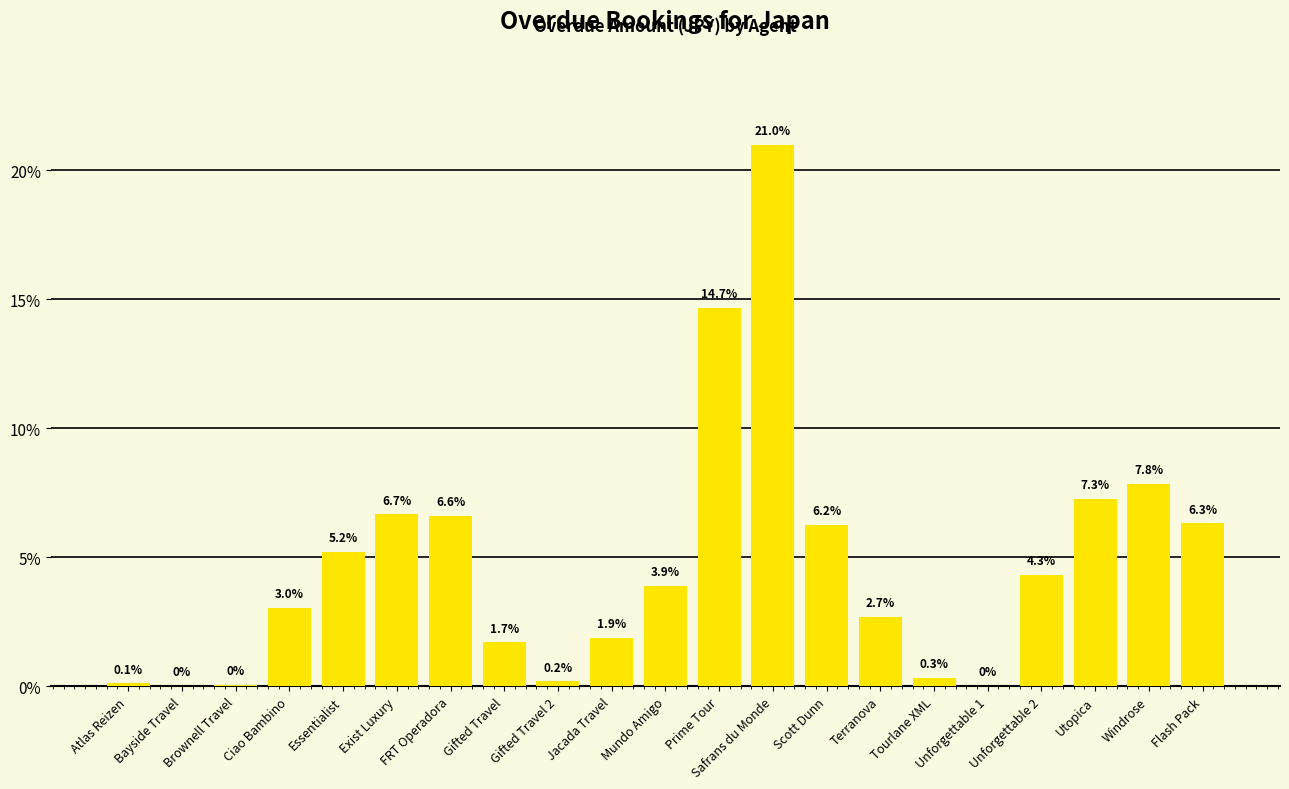

Are the bars grouped side by side (vs. stacked)?

No